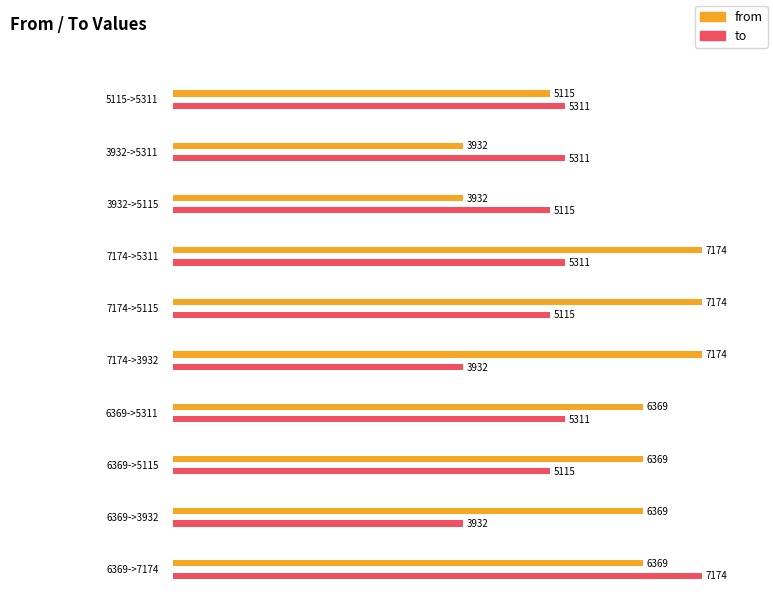

At which label does from first exceed 6369?

7174->5311